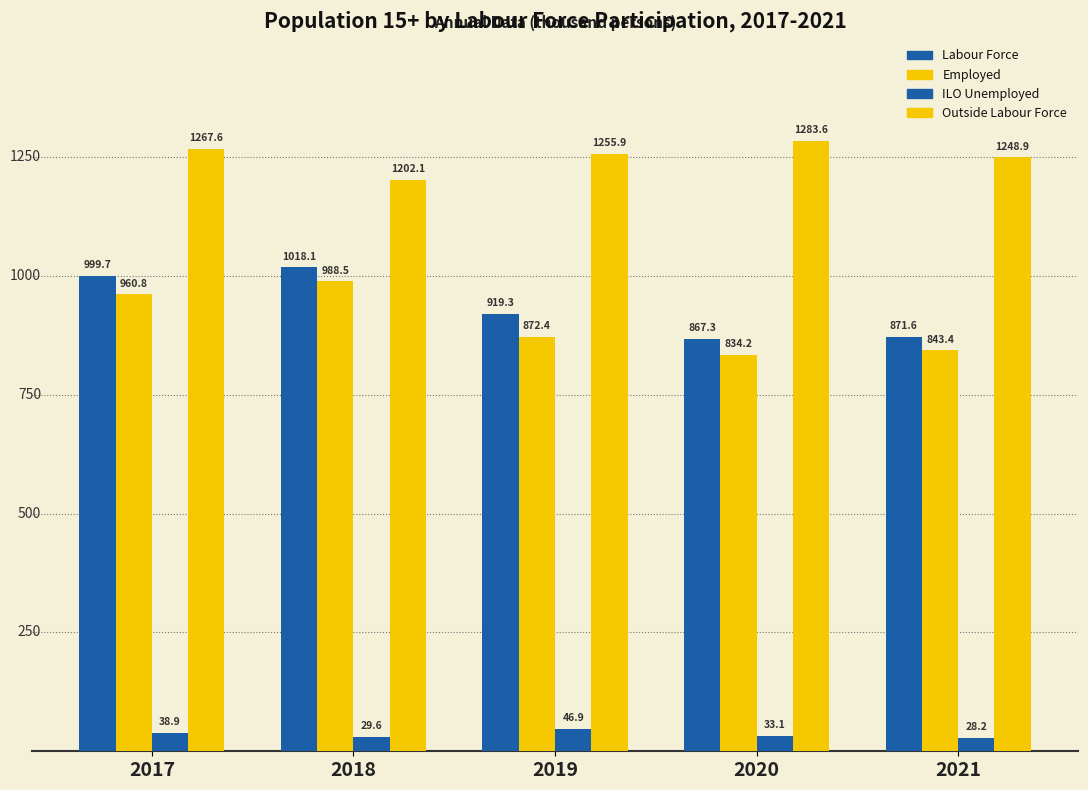

Which series has the largest total across all categories?

Outside Labour Force